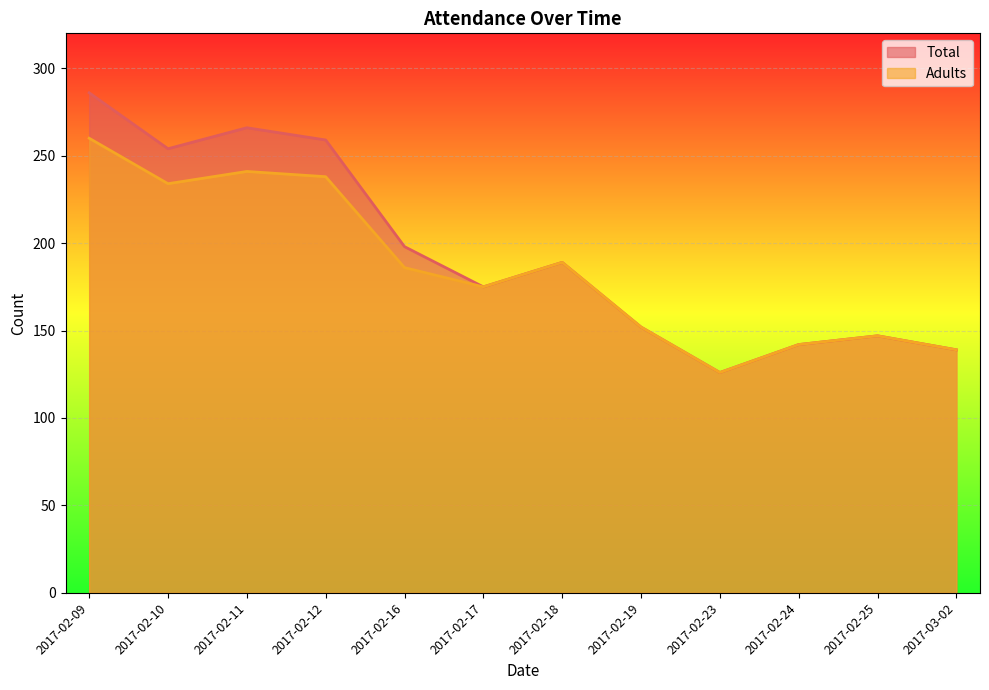

The Adults series shows 51 at 2017-02-19. True or false?

False